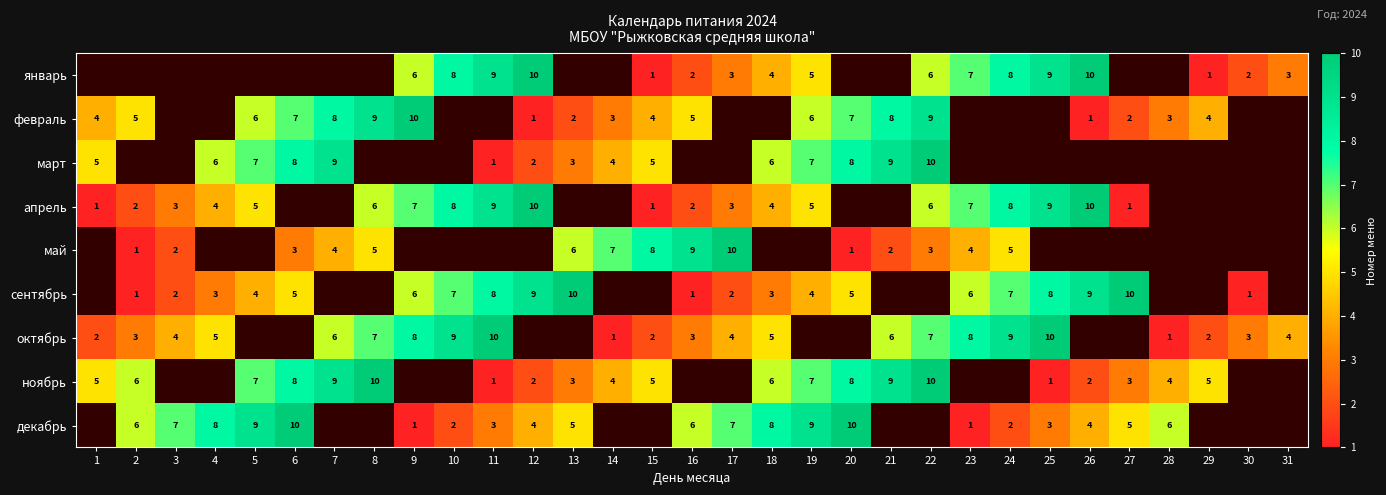

True or false: март has a value of 8.8 at 1.

False